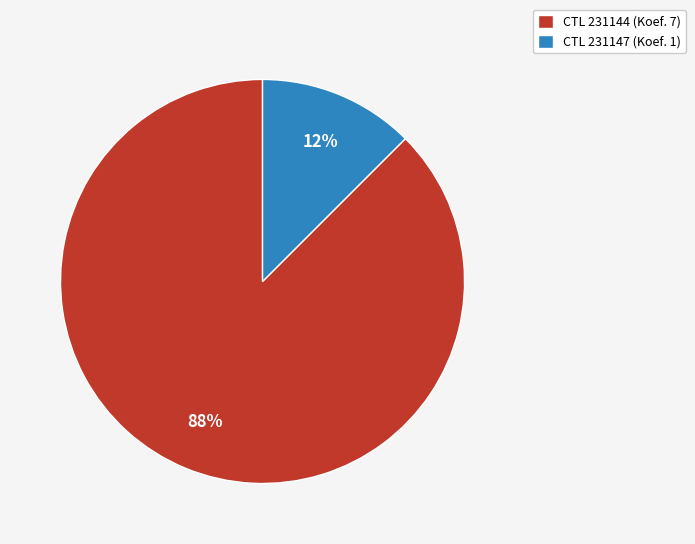

Is it true that CTL 231144 (Koef. 7) is 88% of the pie?

True